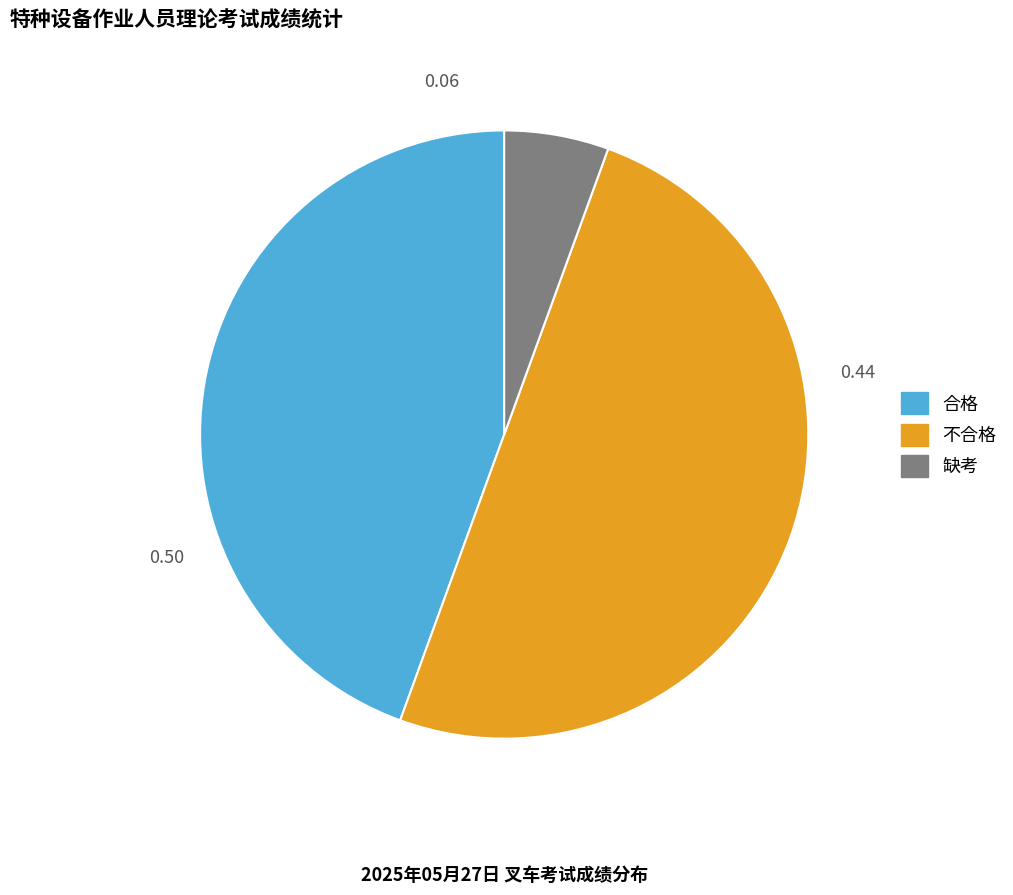

Rank the categories by value from lowest to highest.

缺考, 合格, 不合格